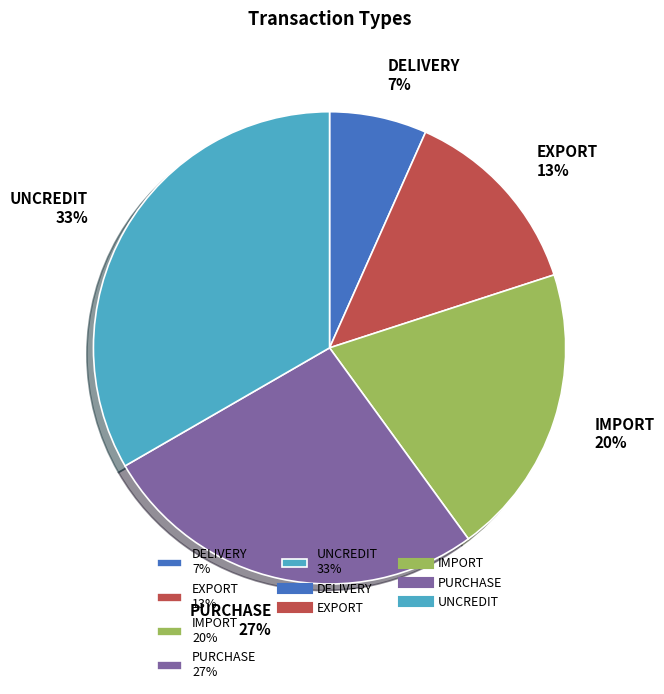

The IMPORT slice represents 20% of the pie. True or false?

True